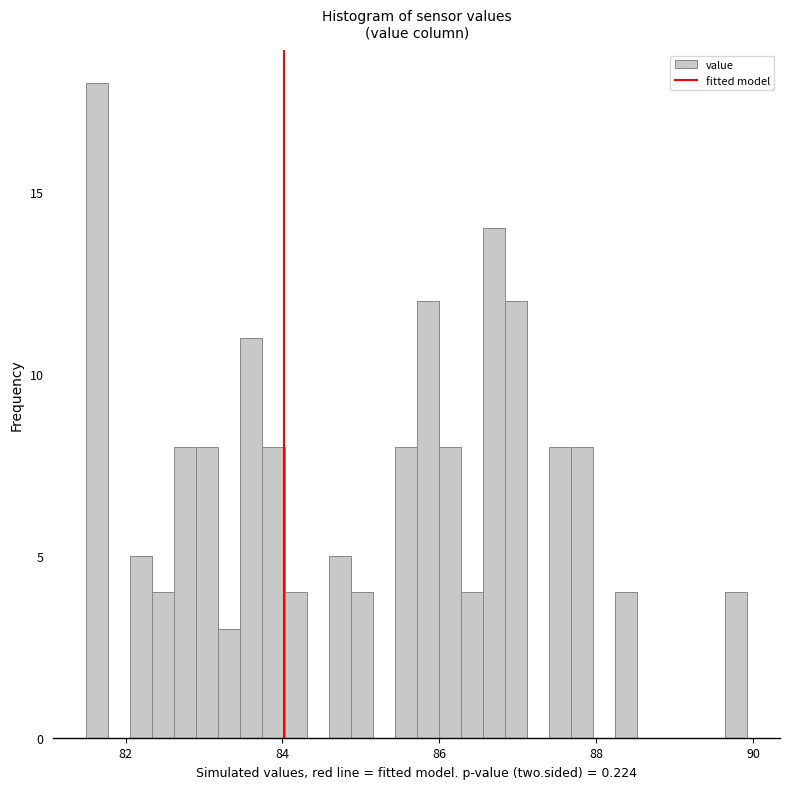

Read against the x-axis, roughly where is the centre of the tallest bar?

81.6